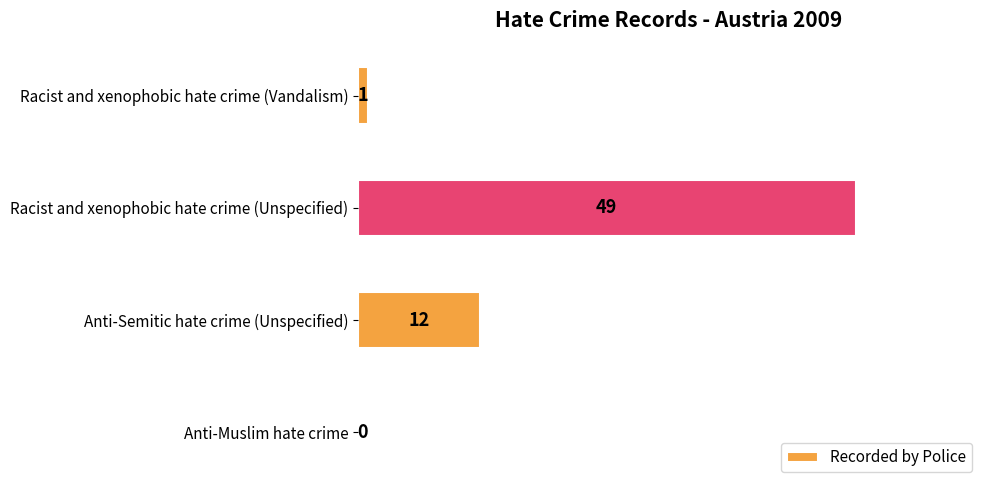

Read the value at Anti-Semitic hate crime (Unspecified).

12